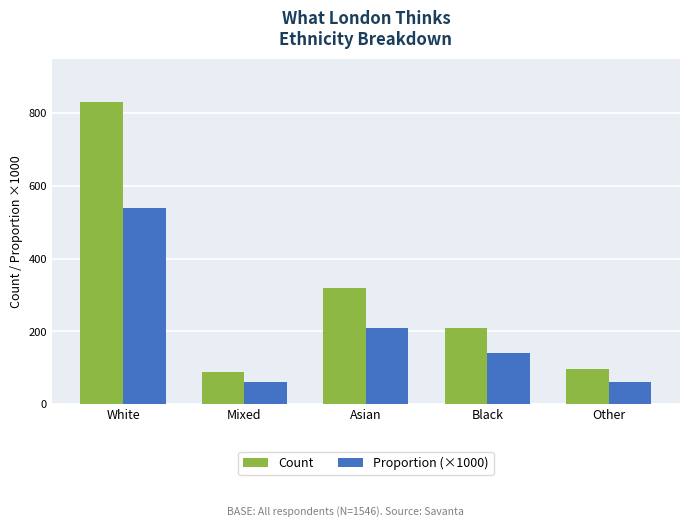

Reading left to right, list all the values displayed in this chart.

Count: White=831	Mixed=89	Asian=319	Black=209	Other=98
Proportion (×1000): White=540	Mixed=60	Asian=210	Black=140	Other=60